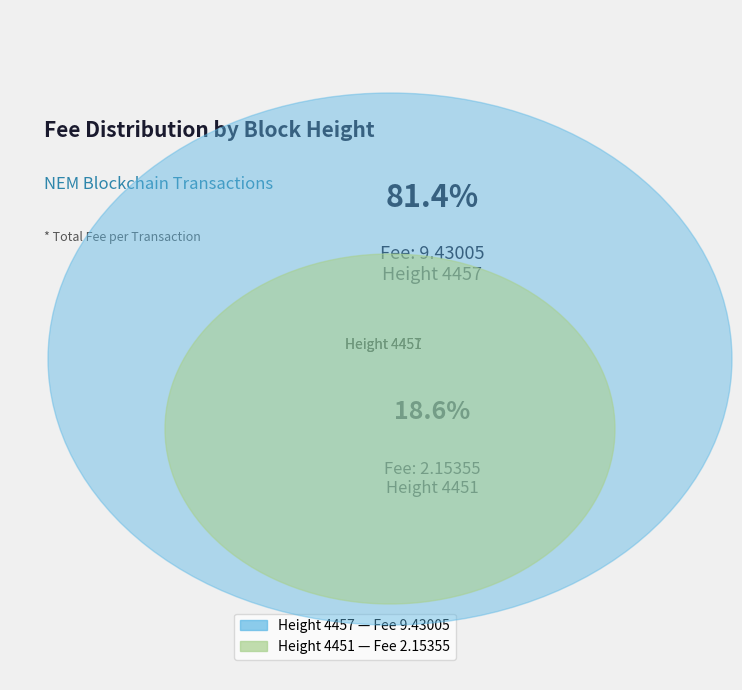

Count the number of slices in the pie.

2